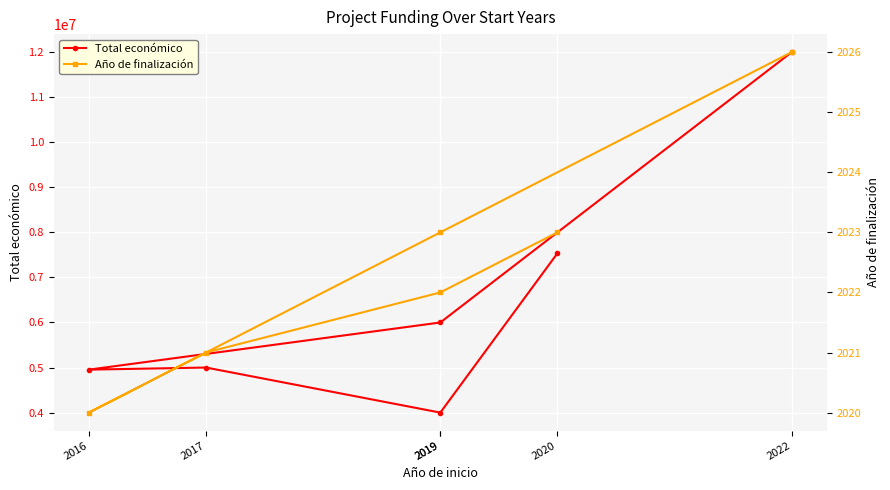

At which category is the sum across all series the highest?

2022